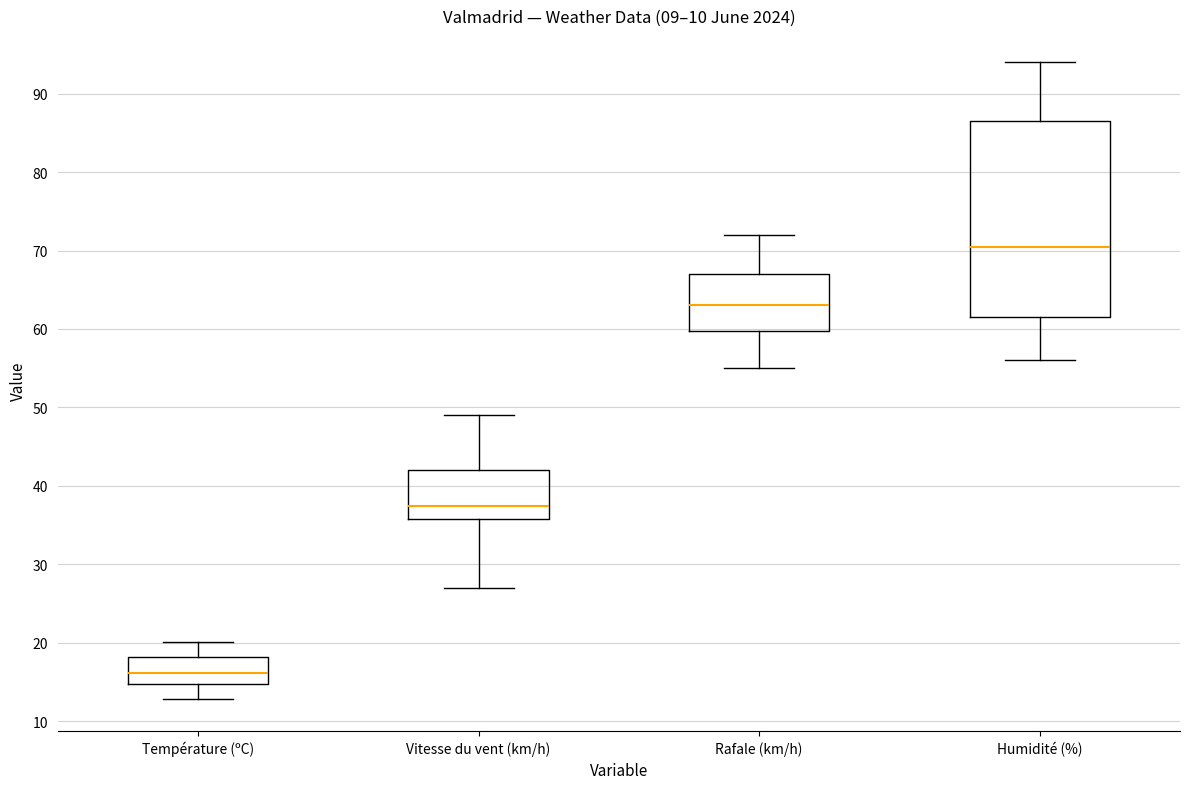

Reading left to right, read every box against the y-axis: the position of its median line, the range the box covers, and the ends of its whiskers. The values are not printed on the chart, so give them approximately, as read against the axis.

Température (ºC): median 16, box 15 to 18, whiskers 13 to 20
Vitesse du vent (km/h): median 38, box 36 to 42, whiskers 27 to 49
Rafale (km/h): median 63, box 60 to 67, whiskers 55 to 72
Humidité (%): median 71, box 62 to 87, whiskers 56 to 94